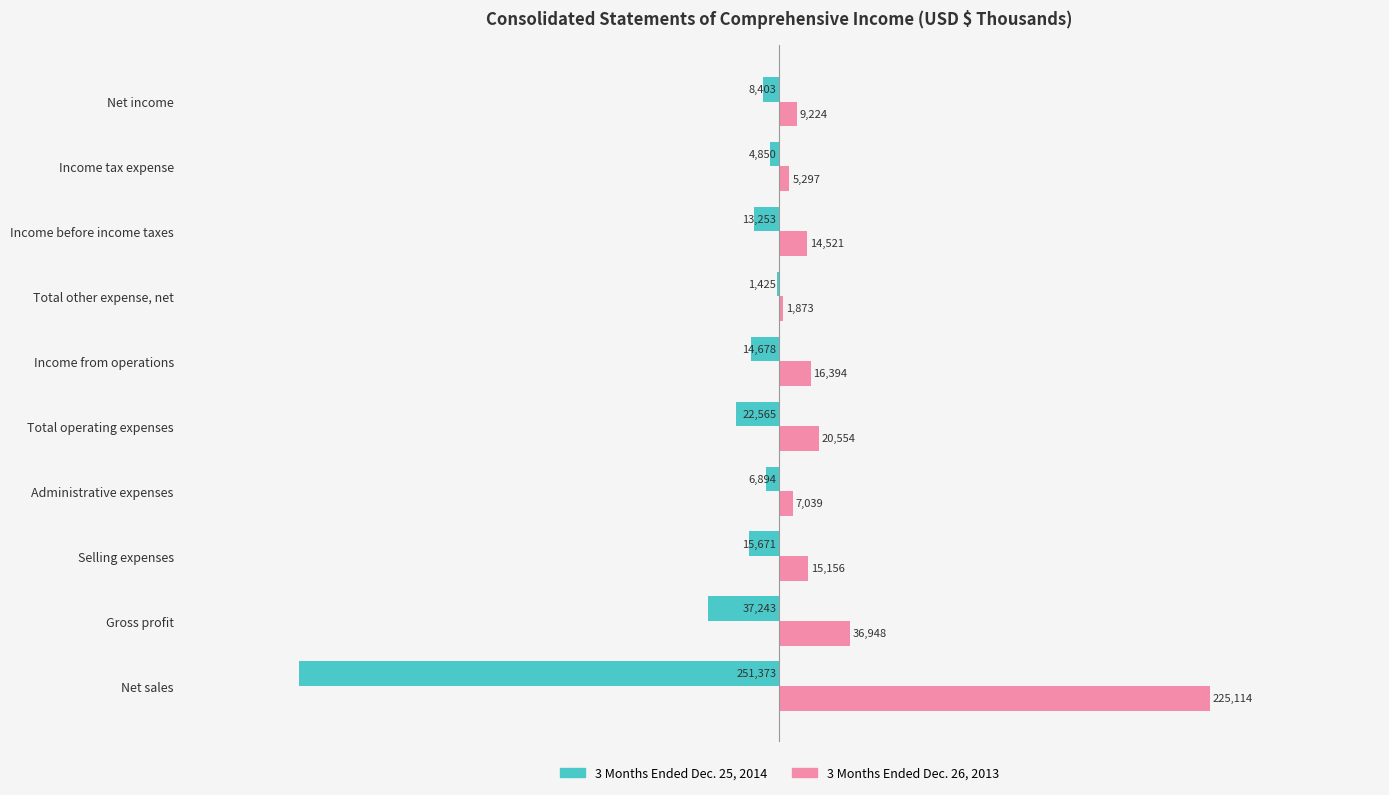

At which label is 3 Months Ended Dec. 25, 2014 closest to -126399?

Gross profit